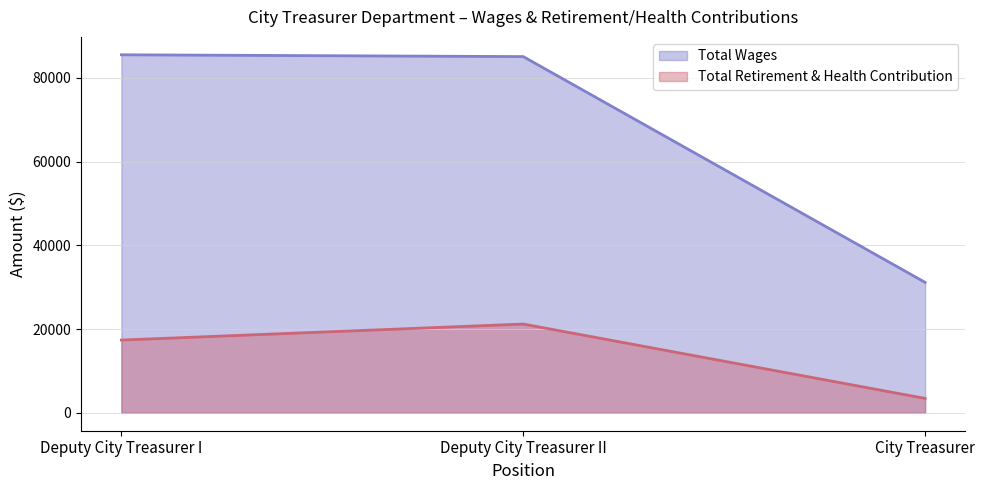

What is the label of the 2nd point from the left?

Deputy City Treasurer II